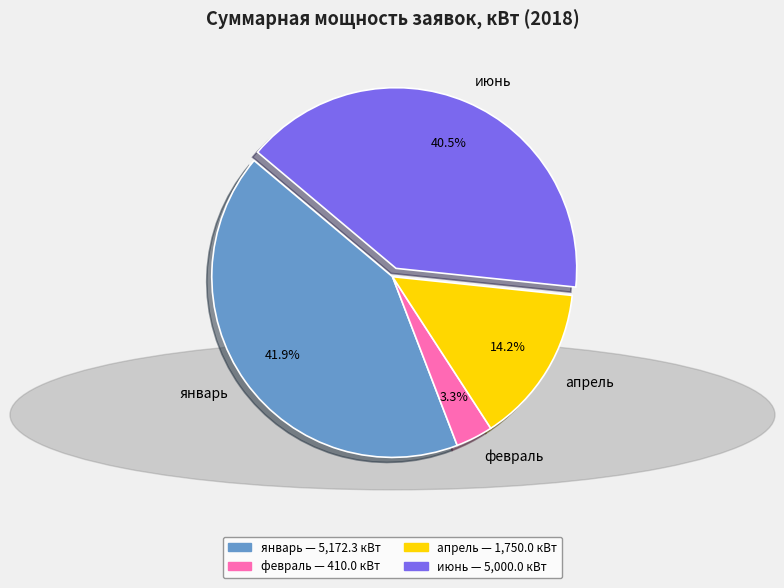

To the nearest percent, what is the average slice percentage?

25%